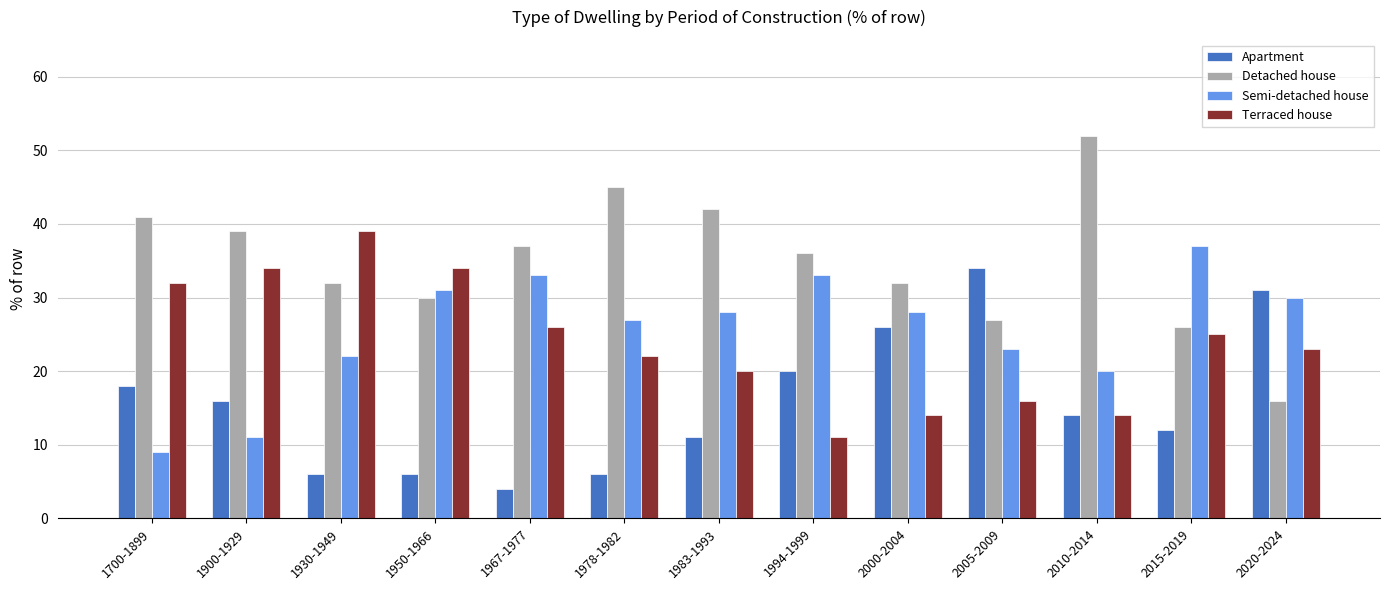

Which series has the largest total across all categories?

Detached house